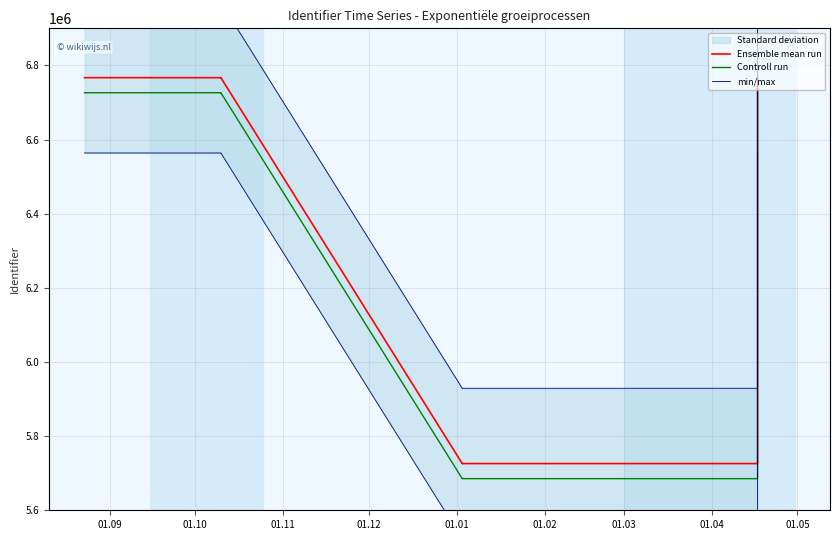

Is the value of Controll run at 01.10 greater than the value of Ensemble mean run at 14?

No